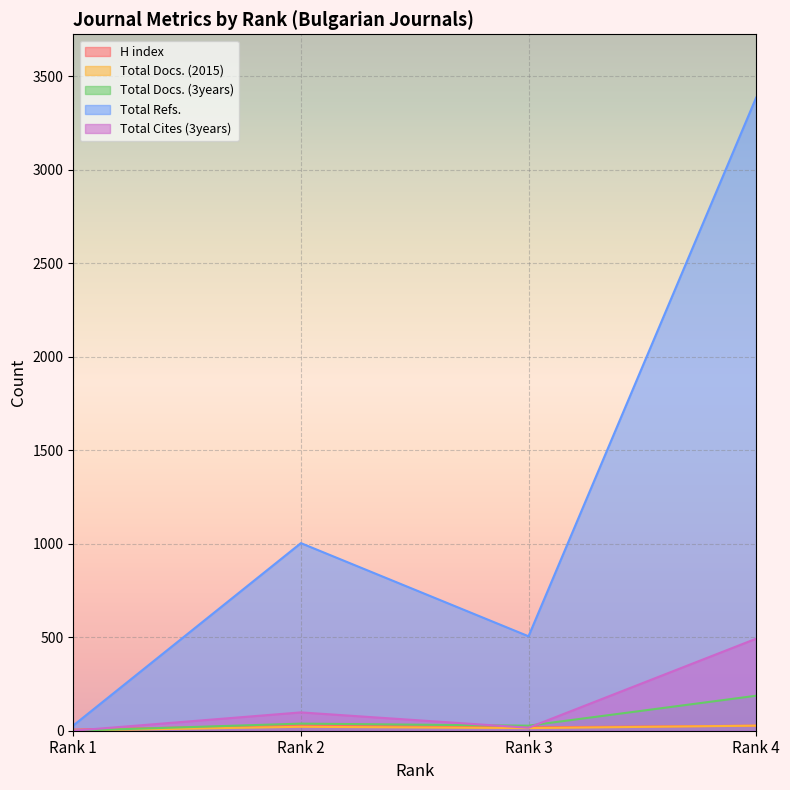

Reading right to left, extract all data points from this chart.

H index: 27	18	29	6
Total Docs. (2015): 27	14	21	1
Total Docs. (3years): 187	27	38	0
Total Refs.: 3385	505	1003	28
Total Cites (3years): 492	16	98	0